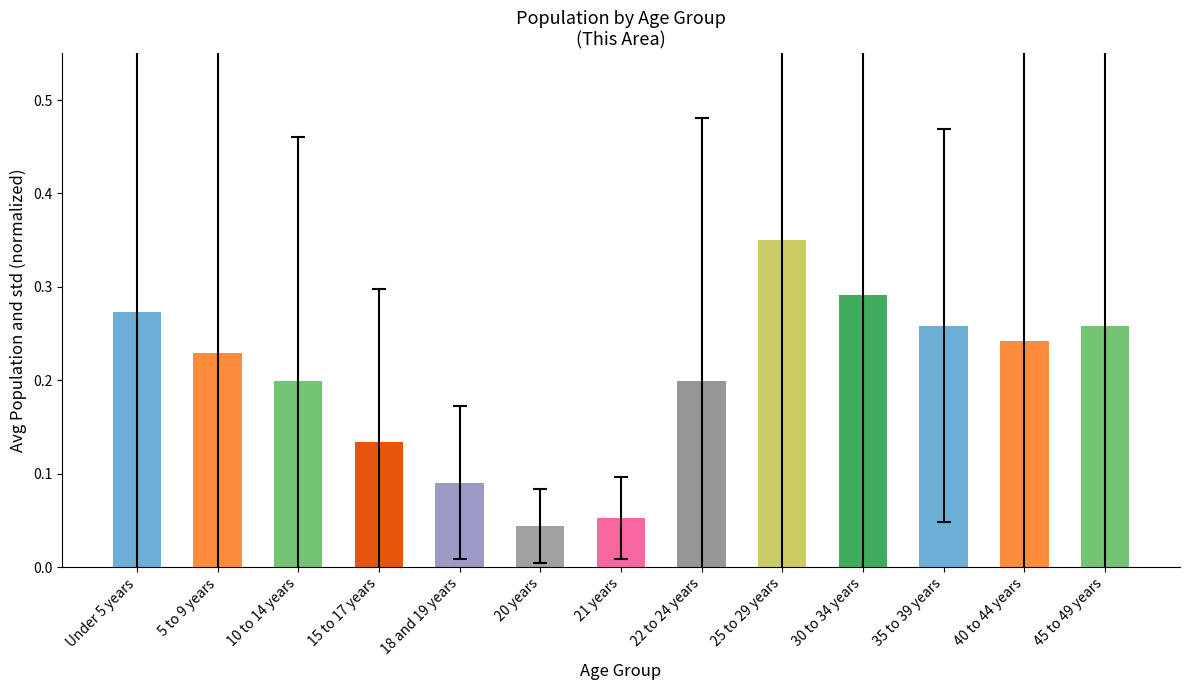

The value at 45 to 49 years is 0.1. True or false?

False